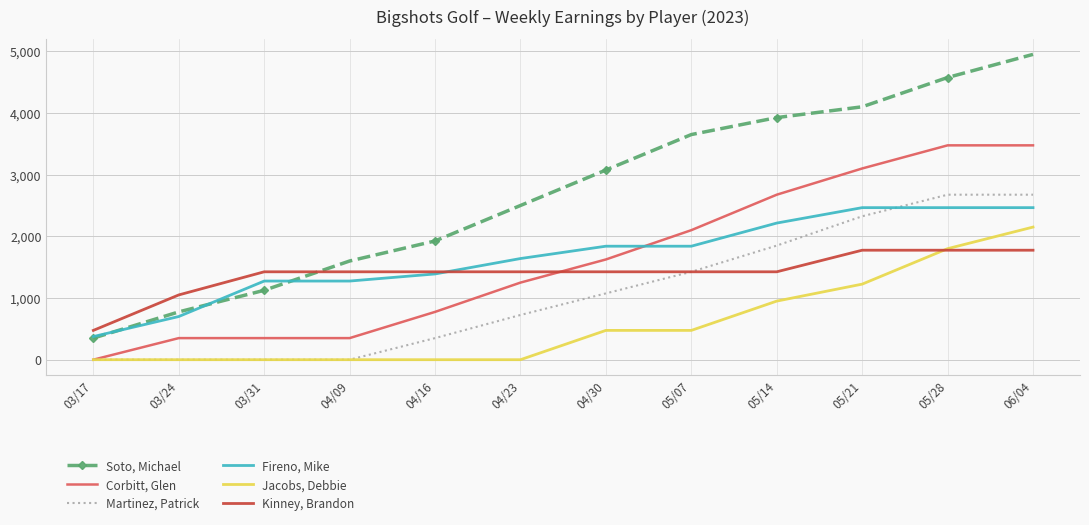

Which series has the largest total across all categories?

Soto, Michael